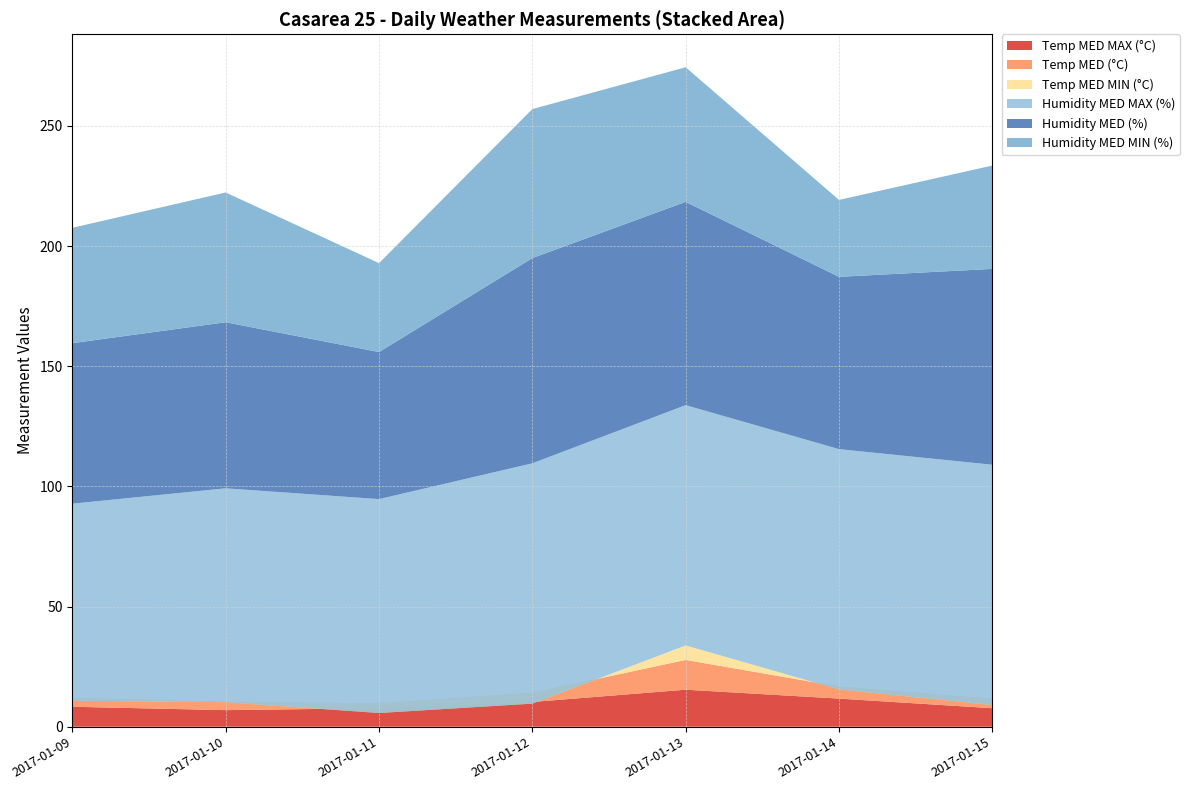

At how many categories does at least one series exceed 70?

7